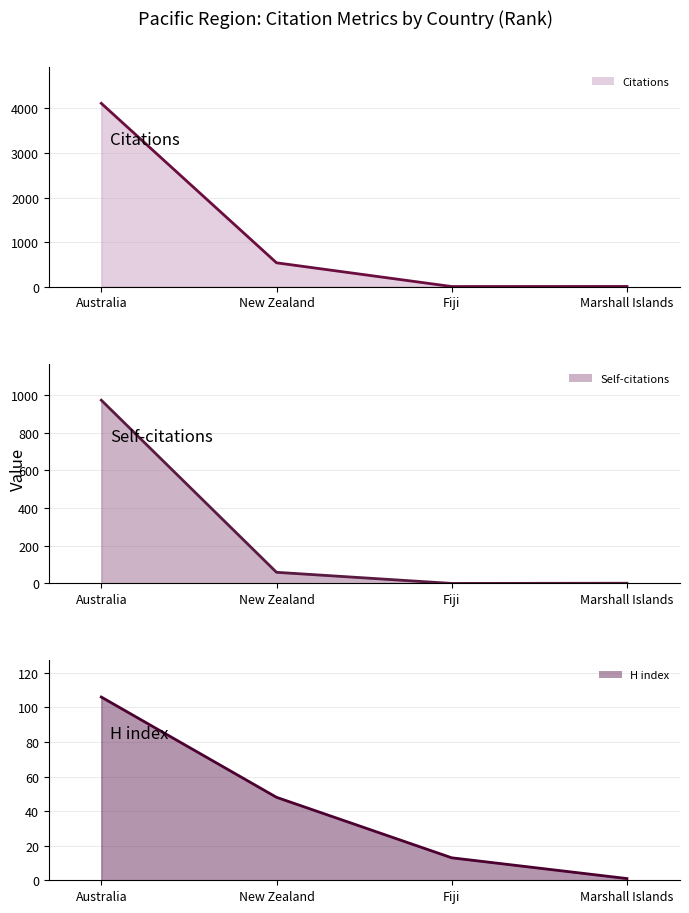

What is the sum of all Citations (line) values?

4654